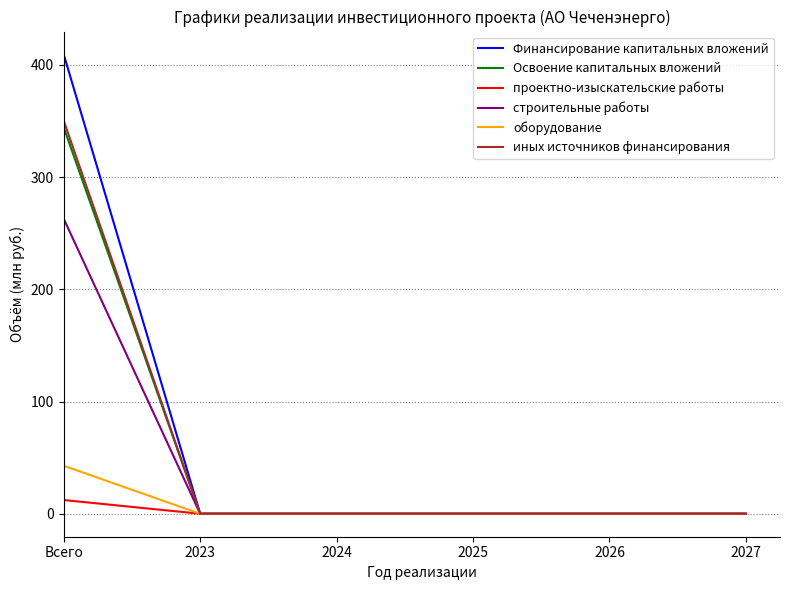

Which series has the largest range (max minus min)?

Финансирование капитальных вложений